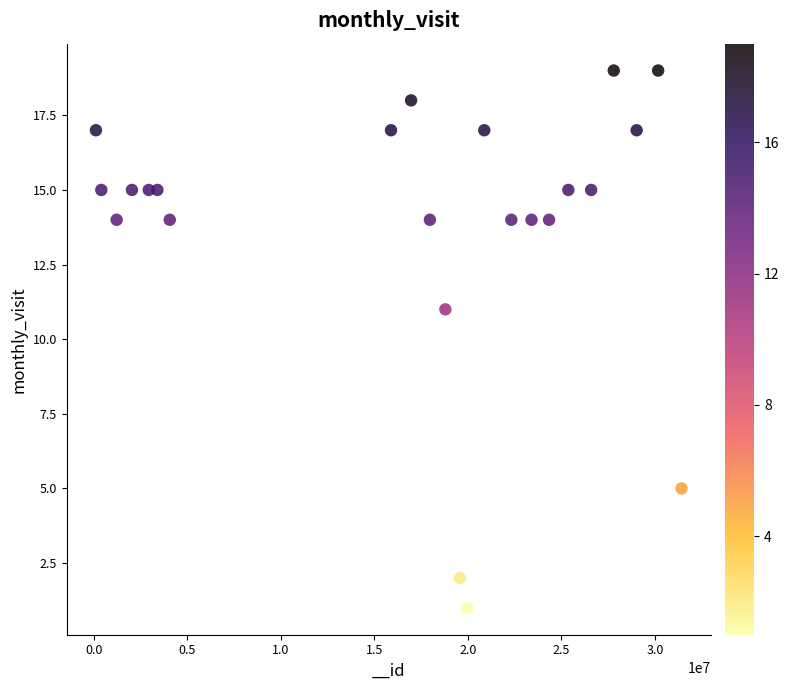

What Y value in the scatter plot is closest to 10?

11